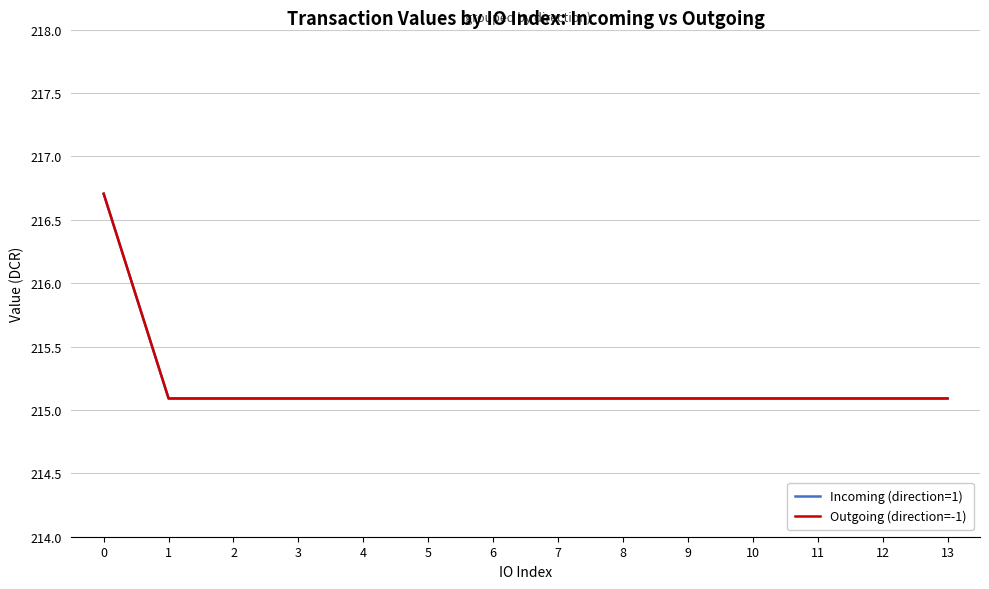

Read the Outgoing (direction=-1) value at 8.

215.1